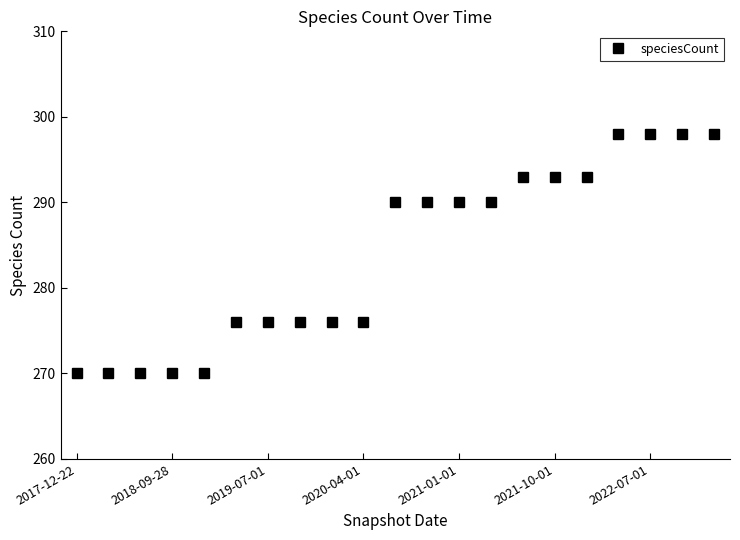

Reading left to right, list all the values displayed in this chart.

270	270	270	270	270	276	276	276	276	276	290	290	290	290	293	293	293	298	298	298	298